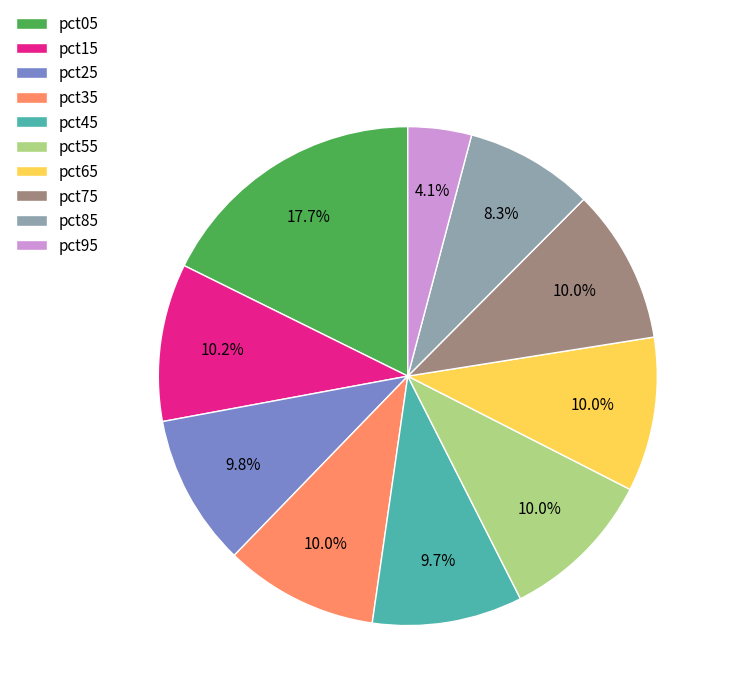

Is the sum of pct45 and pct85 greater than half?

No